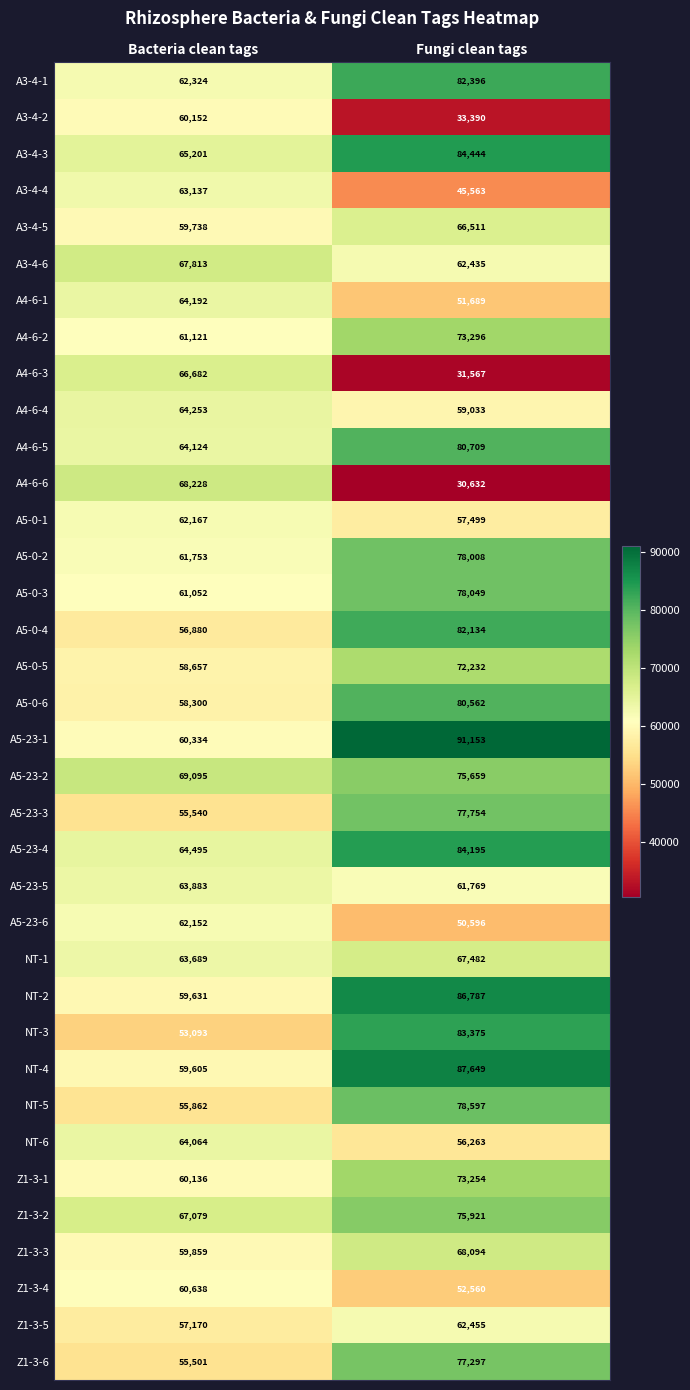

Rank the categories by A4-6-4 value from highest to lowest.

Bacteria clean tags, Fungi clean tags